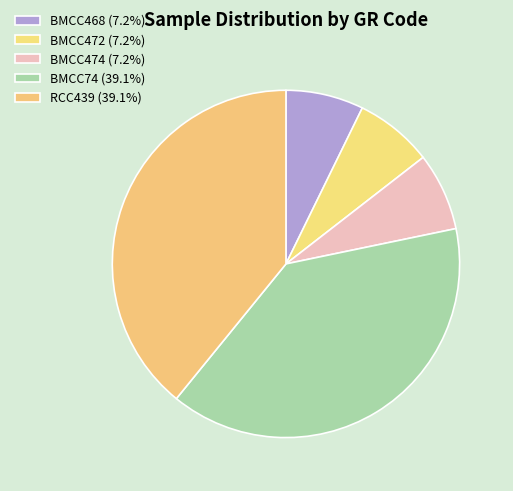

How many segments does this pie chart have?

5